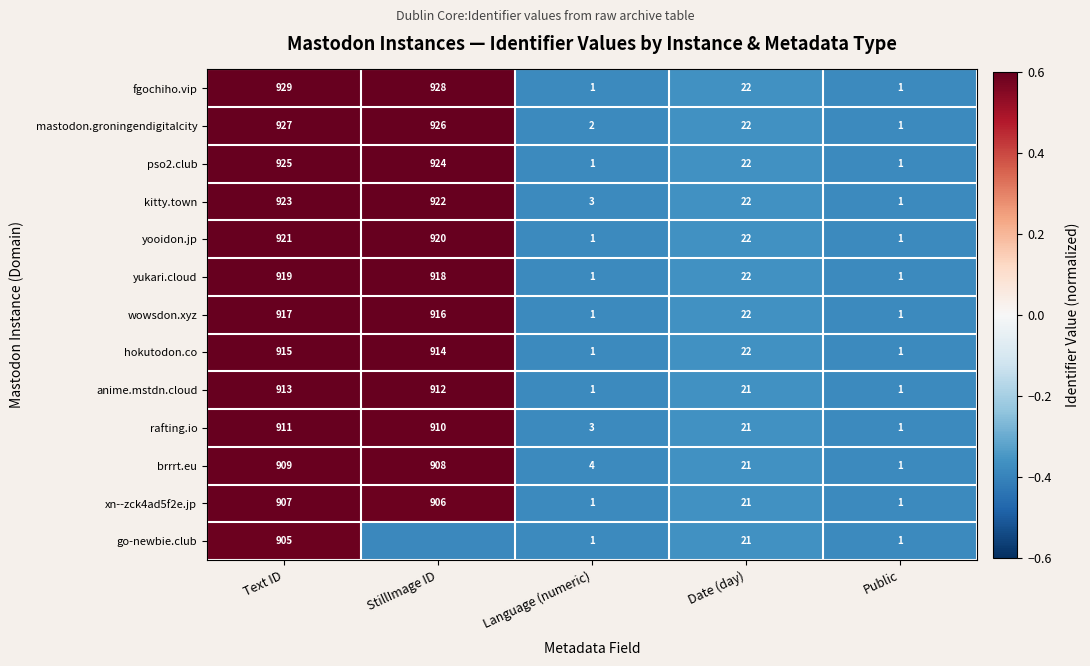

The wowsdon.xyz series shows -0.1 at Date (day). True or false?

False